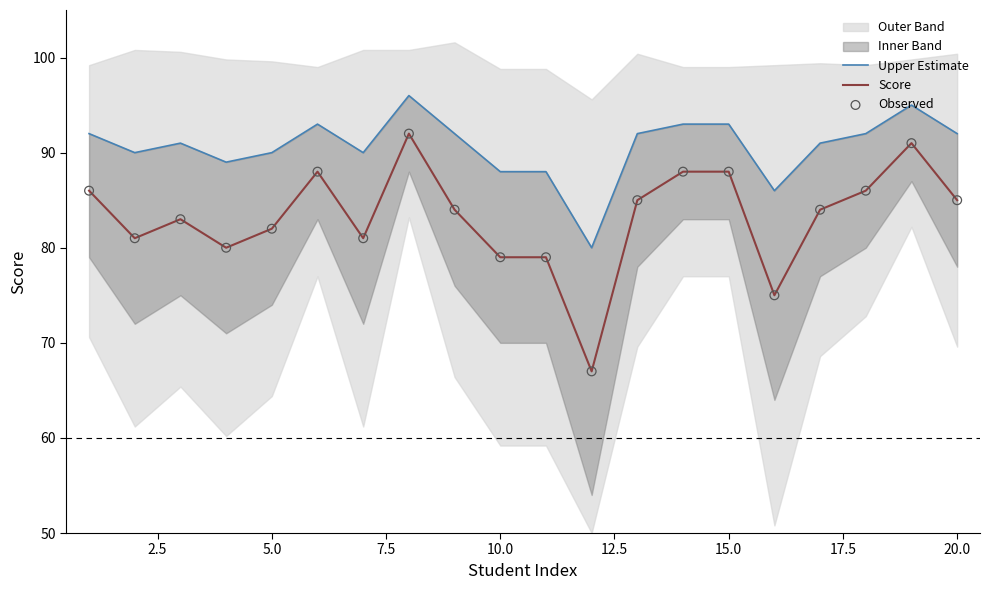

Which series contains the highest Y value?

Upper Estimate